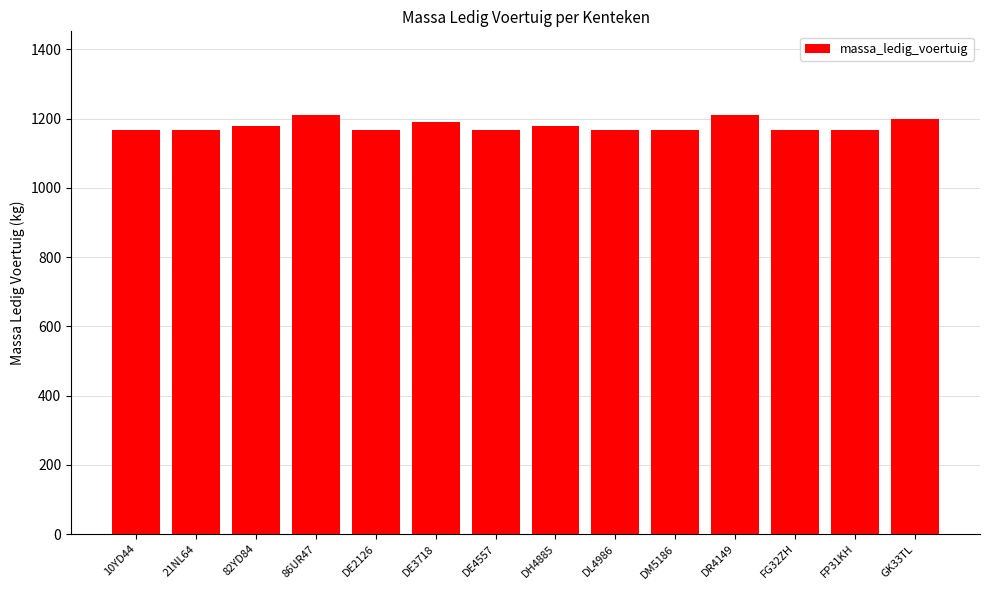

Is it true that the value at DM5186 is 1166?

True